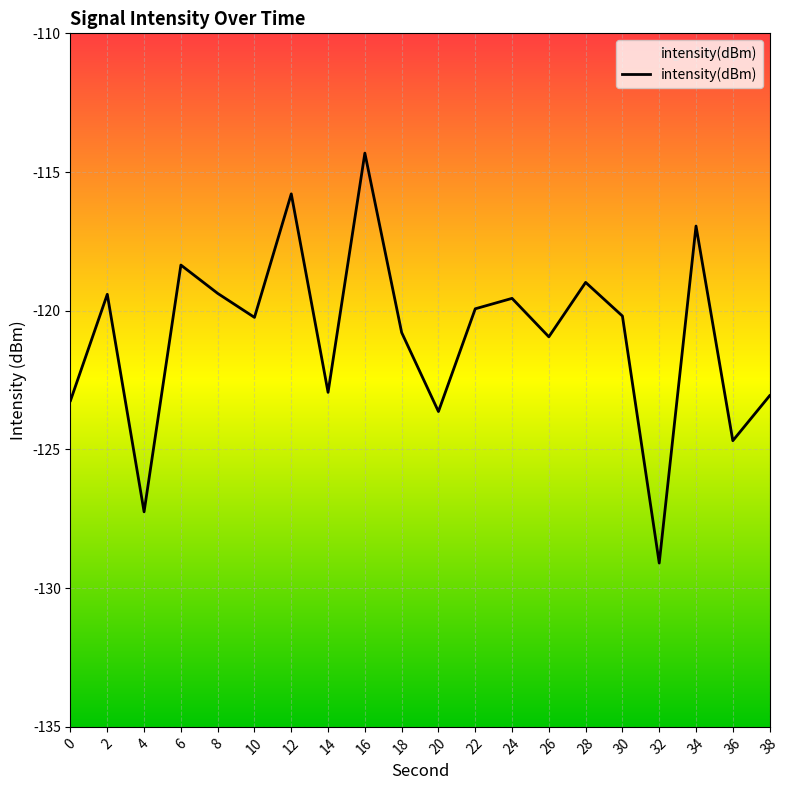

Rank the categories by value from highest to lowest.

16, 12, 34, 6, 28, 8, 2, 24, 22, 30, 10, 18, 26, 14, 38, 0, 20, 36, 4, 32